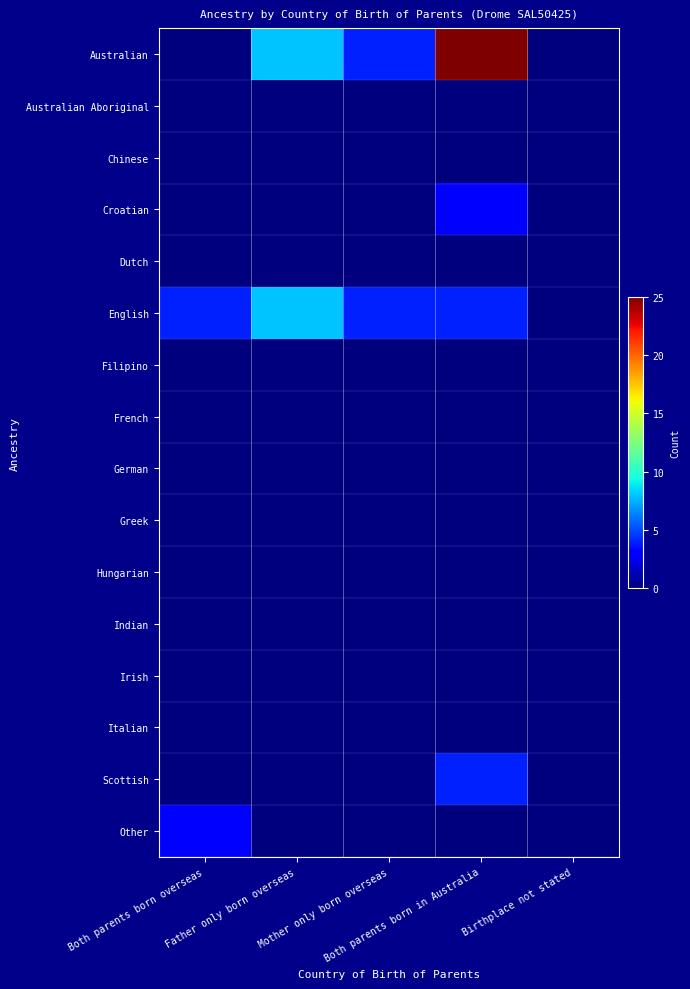

What is the spread (max minus min) of values at Mother only born overseas?

4